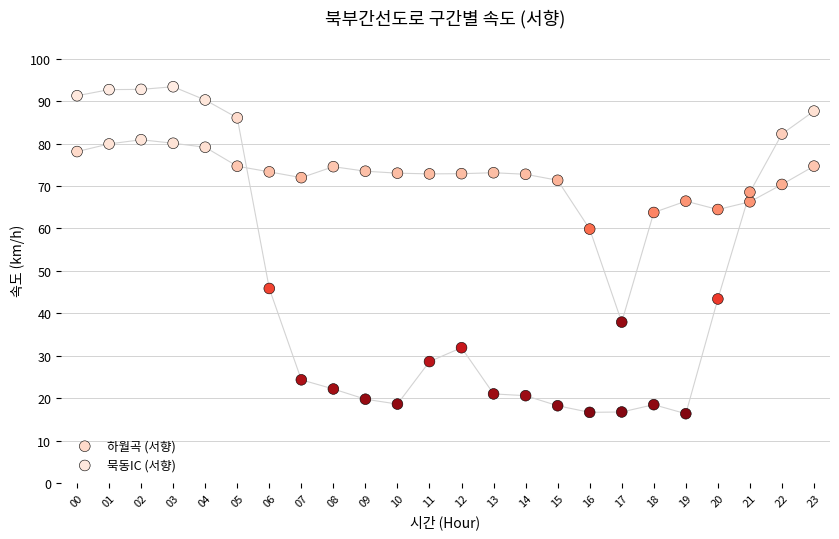

Across all data points, what is the range of Y values (max minus min)?

77.1